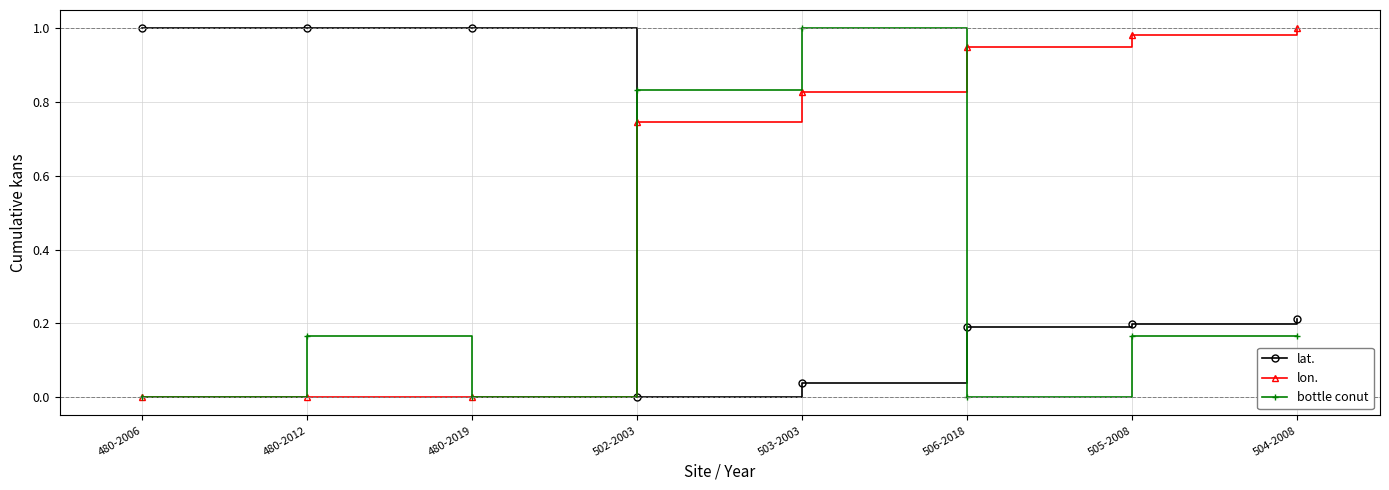

How many intersections are there between bottle conut and lat.?

2